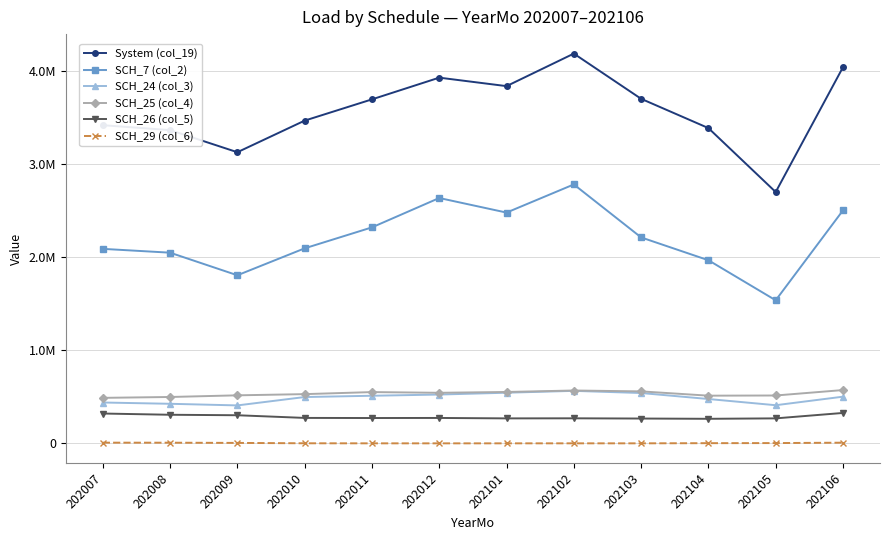

Which label corresponds to the smallest value in the chart?

202012